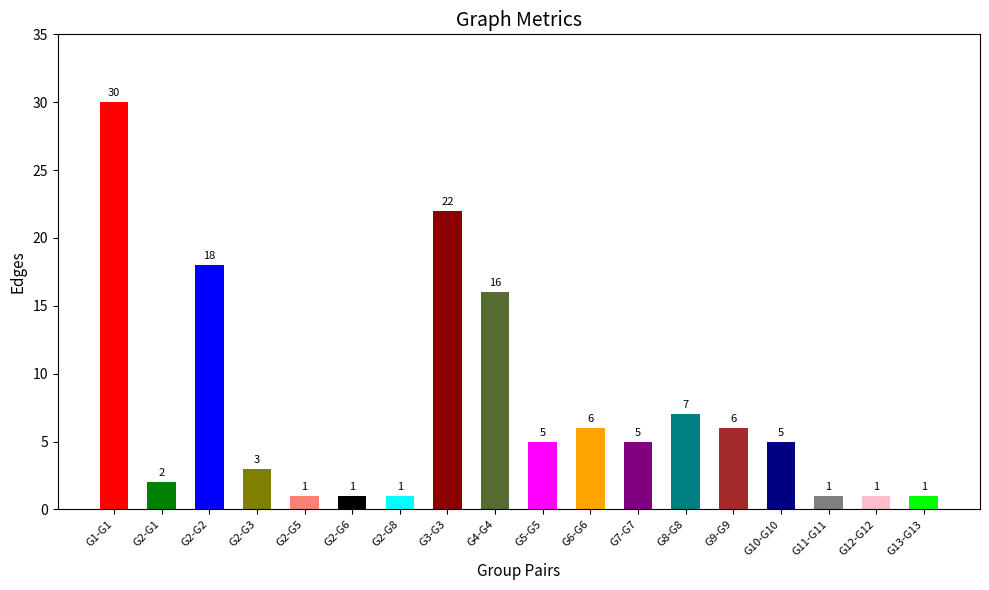

Between G13-G13 and G2-G2, which is larger?

G2-G2